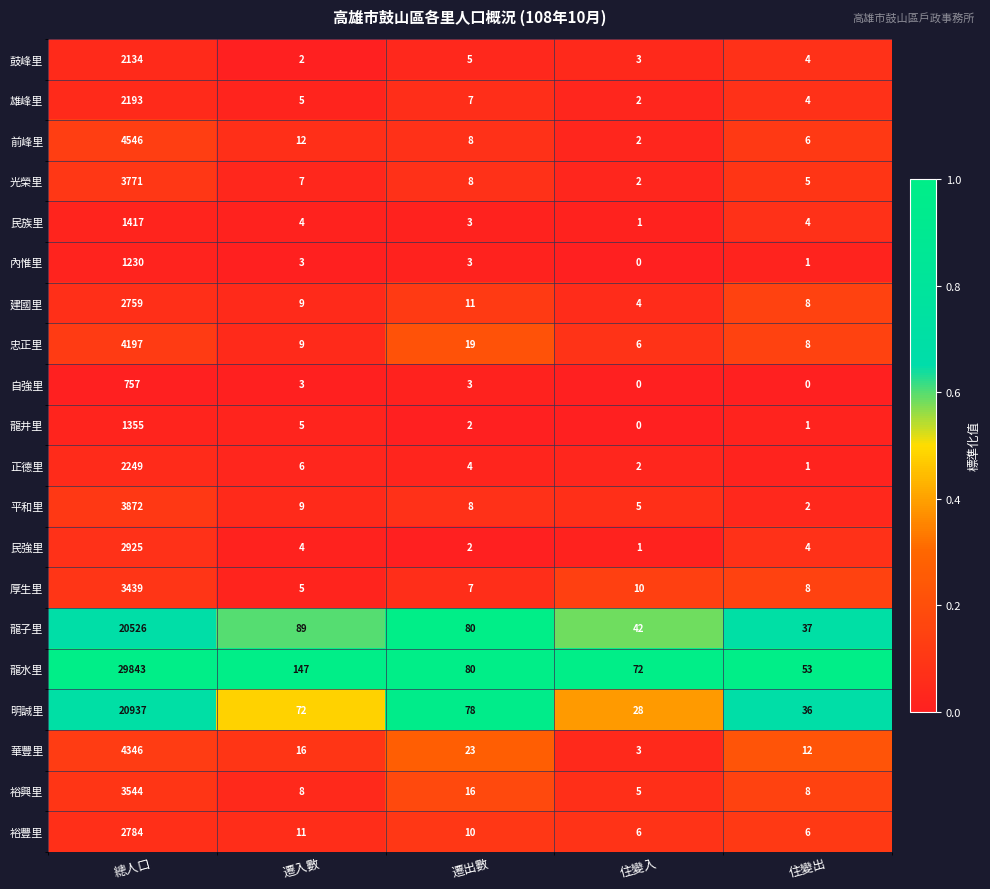

At which label does 裕興里 reach its minimum?

住變入